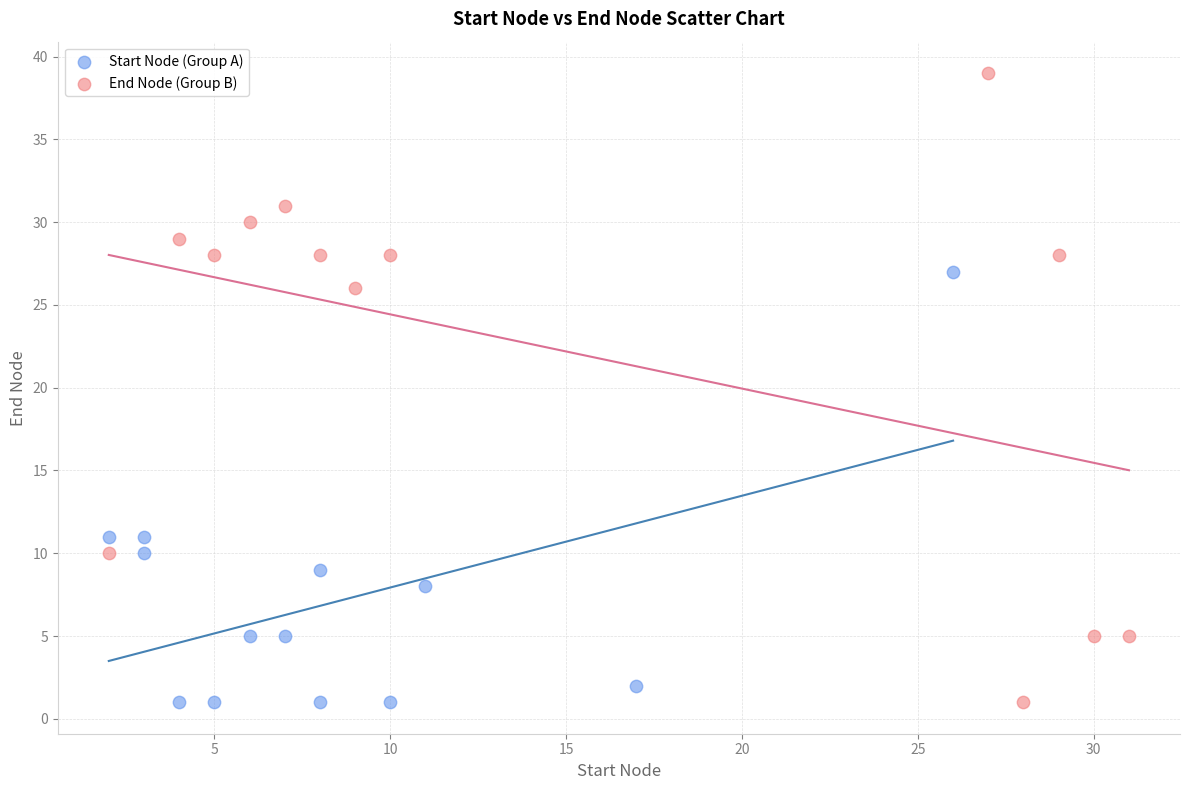

Which series reaches the maximum Y coordinate?

End Node (Group B)